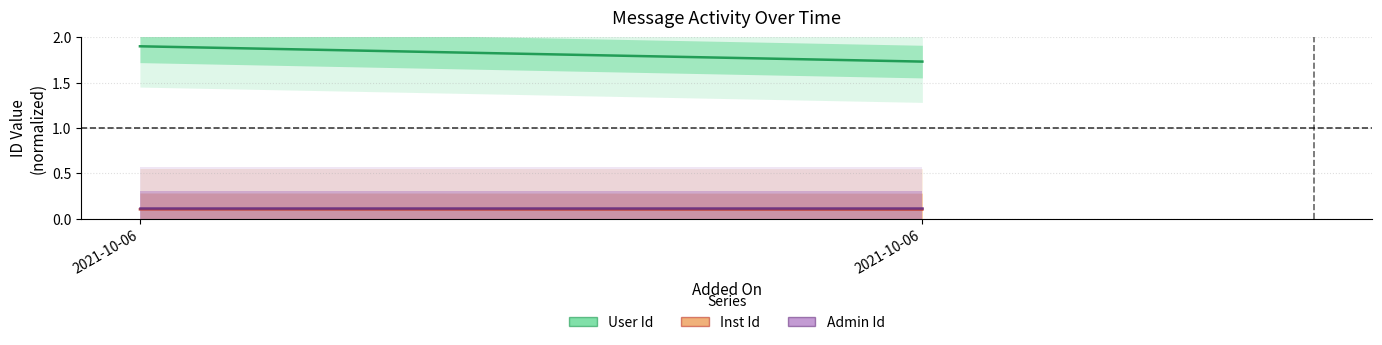

Rank the categories by User Id value from lowest to highest.

2021-10-06, 2021-10-06